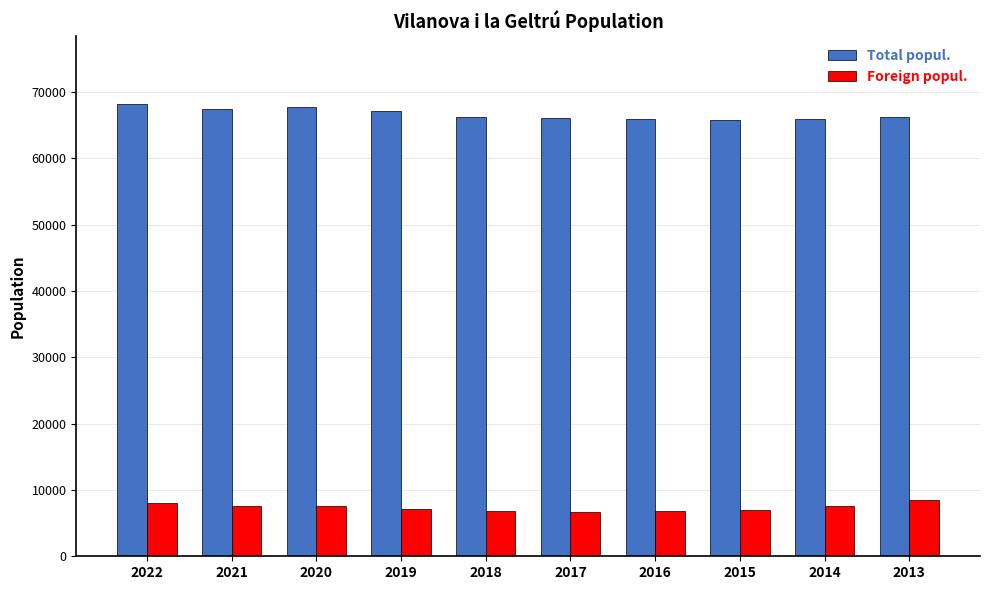

The Foreign popul. series shows 8038 at 2022. True or false?

True